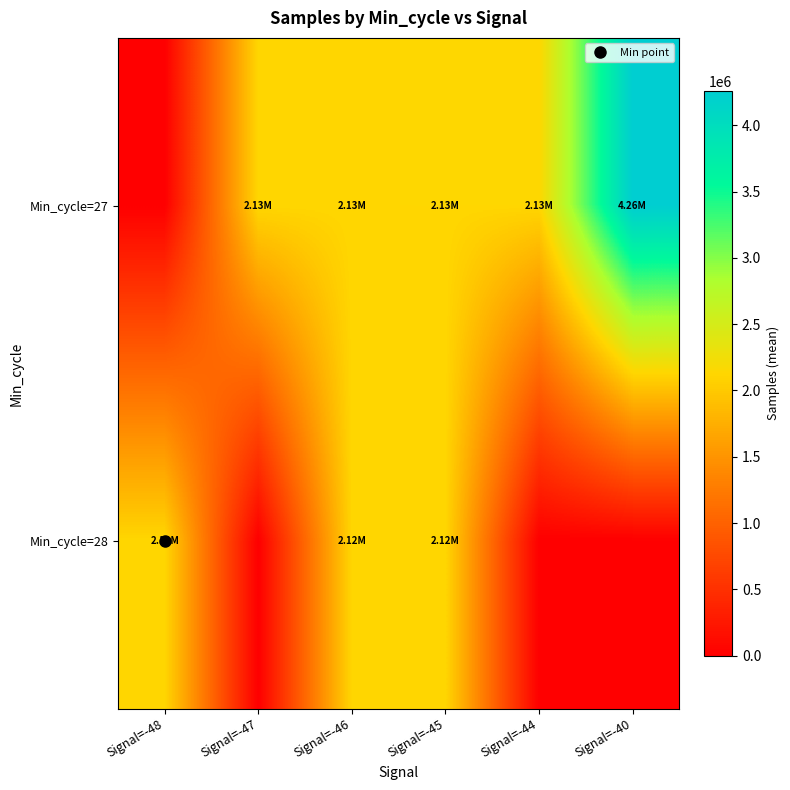

Reading left to right, list all the values displayed in this chart.

Min_cycle=27: Signal=-48=0.0	Signal=-47=2129153.0	Signal=-46=2129076.0	Signal=-45=2129282.9	Signal=-44=2129535.5	Signal=-40=4258365.0
Min_cycle=28: Signal=-48=2120970.0	Signal=-47=0.0	Signal=-46=2120790.5	Signal=-45=2120799.3	Signal=-44=0.0	Signal=-40=0.0